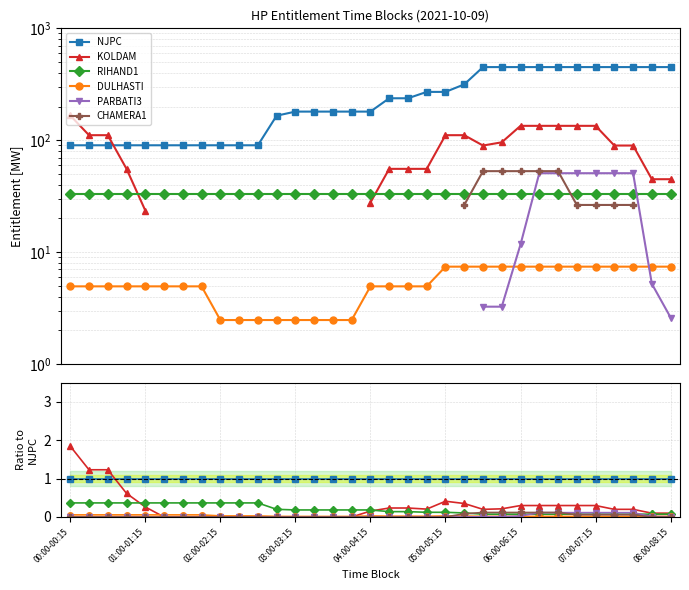

The CHAMERA1 series shows 0.1 at 23. True or false?

False